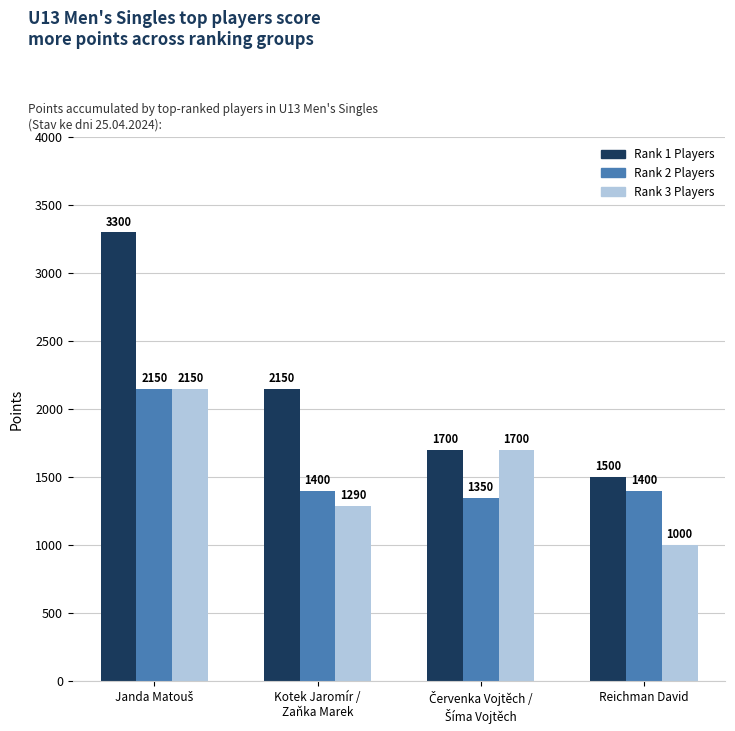

What is the maximum value for Rank 3 Players?

2150